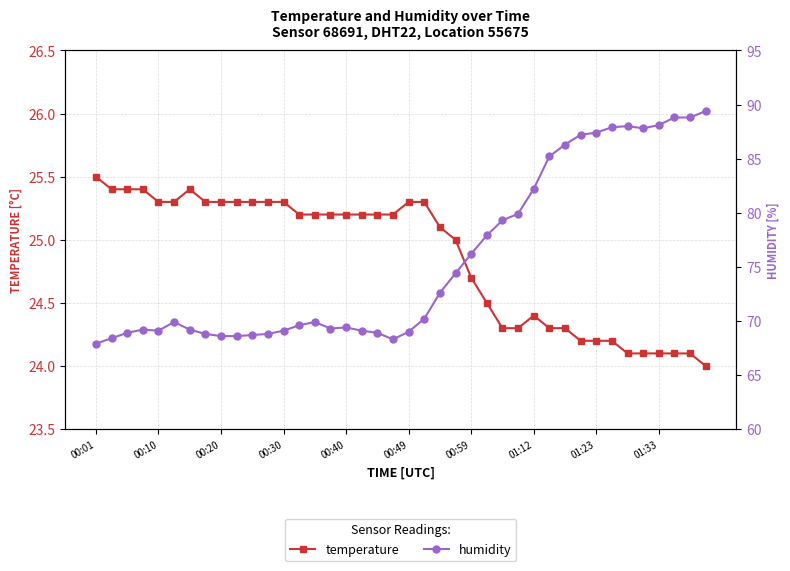

How many values in the humidity series are below 69?

10